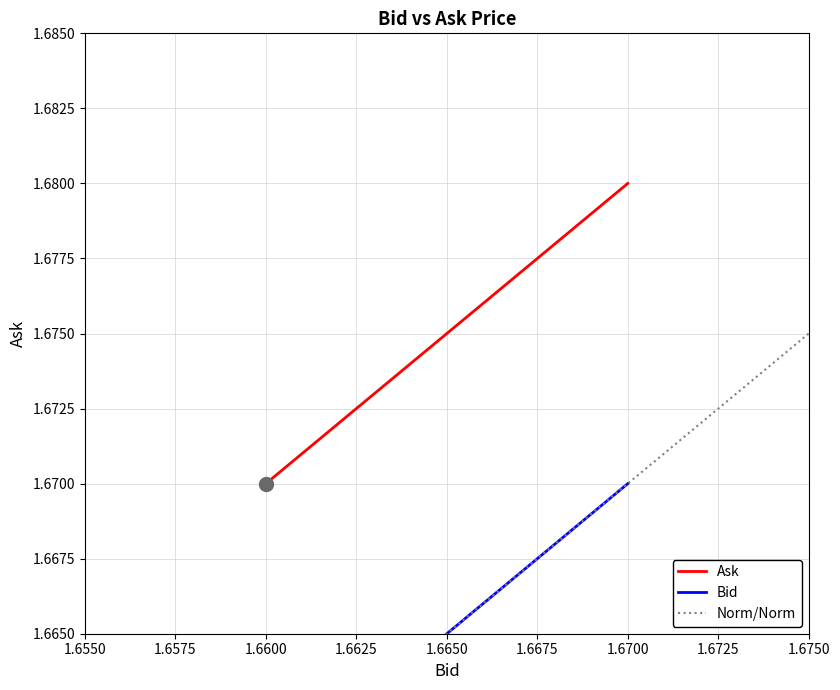

List the series in order of their overall mean, highest first.

Ask, Bid